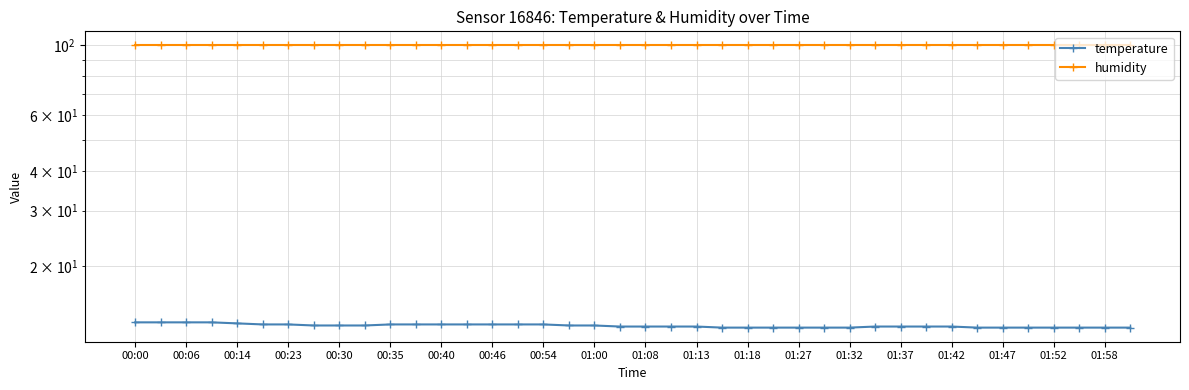

What value does the humidity series have at 27?

99.9